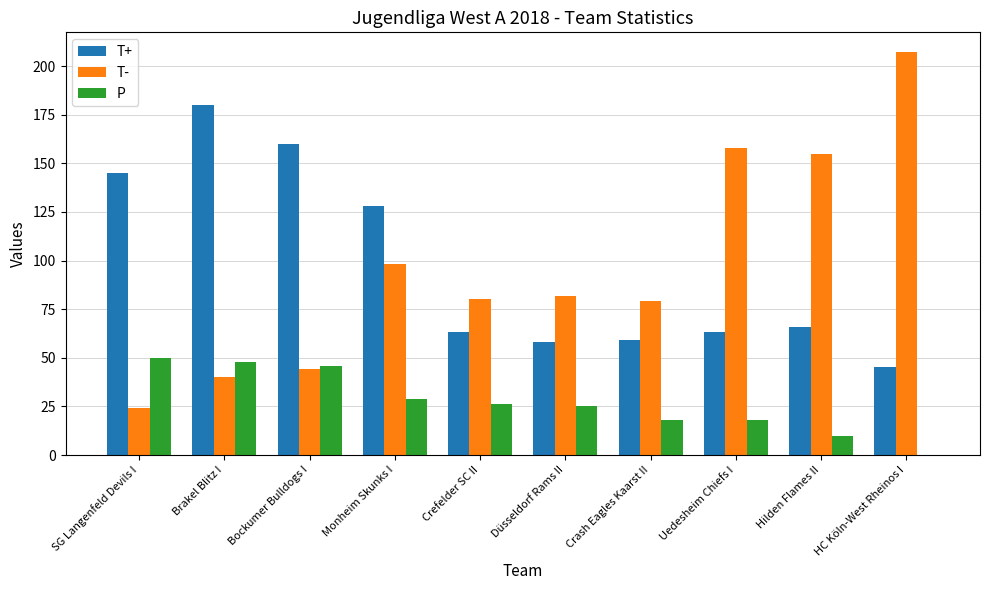

Count the number of data series in this chart.

3